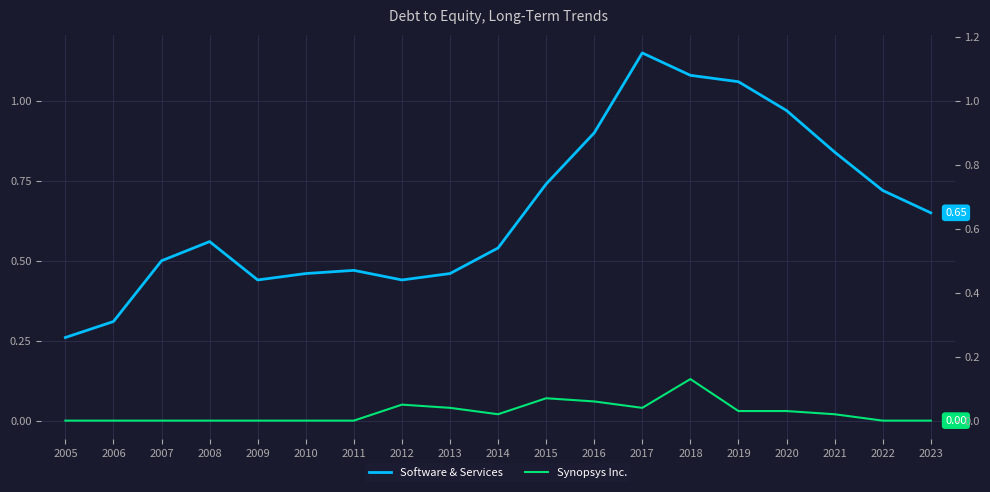

True or false: Synopsys Inc. and Software & Services intersect in this chart.

False